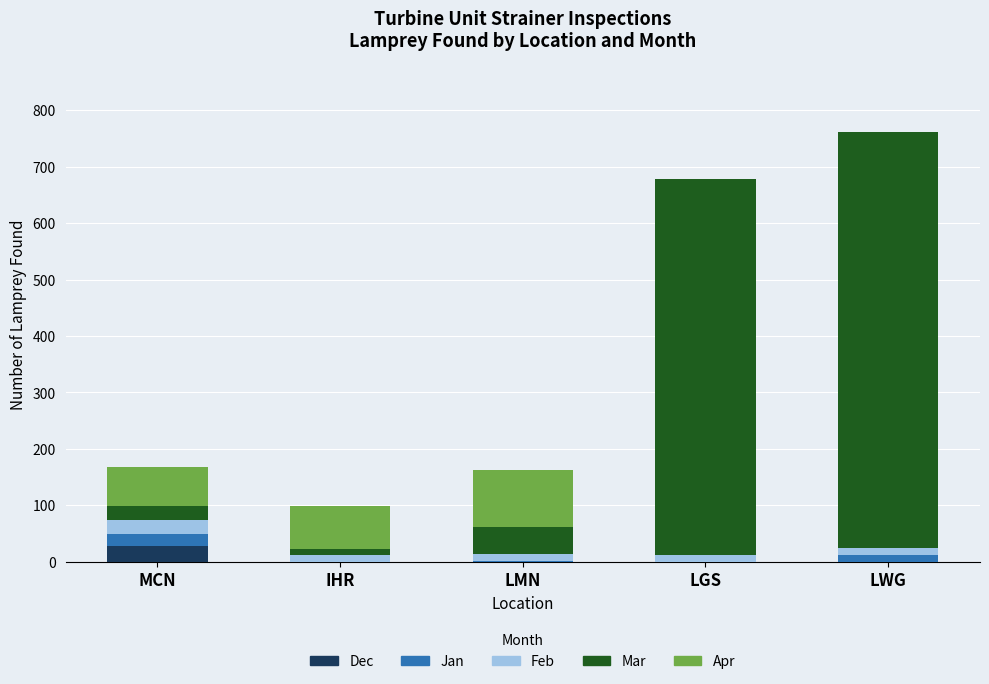

Does the chart contain stacked bars?

Yes